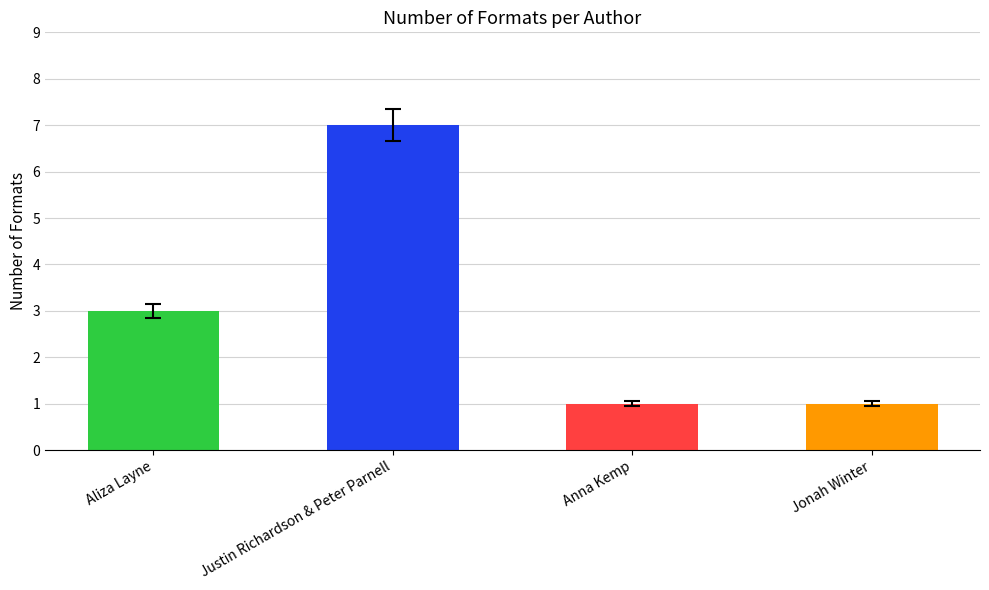

What is the maximum value shown in the chart?

7